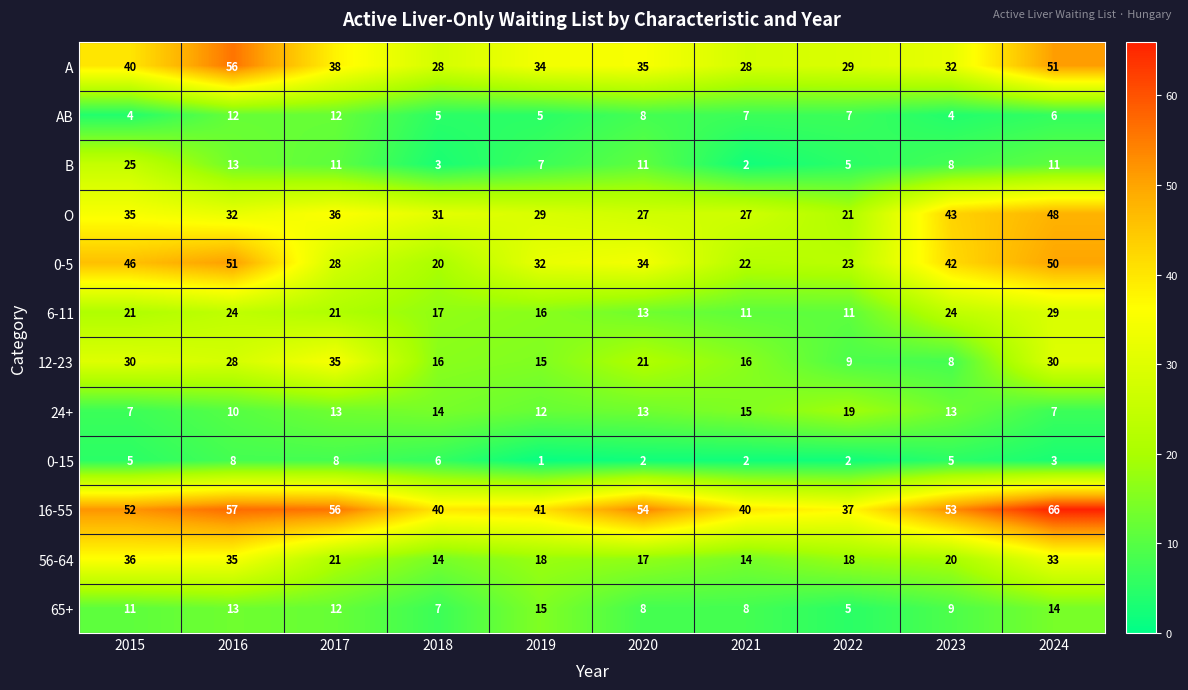

Which series has the largest total across all categories?

16-55